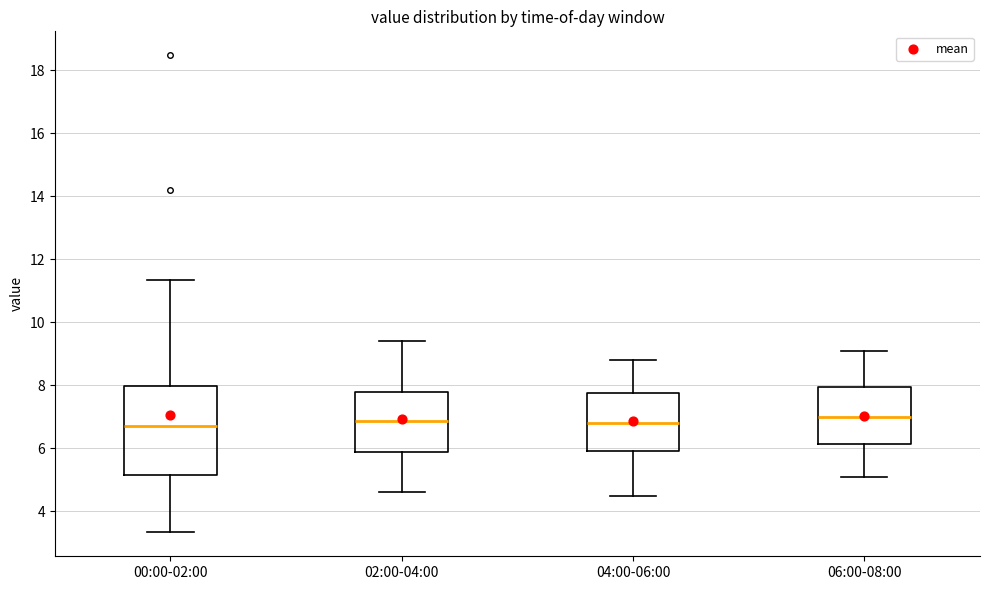

Reading left to right, transcribe this box plot: for each box, give where its median line is, the range the box spans, and where its two whiskers end, as read against the y-axis. The values are not printed on the chart, so give them approximately, as read against the axis.

00:00-02:00: median 6.8, box 5.2 to 8.0, whiskers 3.4 to 11.4
02:00-04:00: median 6.8, box 5.8 to 7.8, whiskers 4.6 to 9.4
04:00-06:00: median 6.8, box 6.0 to 7.8, whiskers 4.6 to 8.8
06:00-08:00: median 7.0, box 6.2 to 8.0, whiskers 5.2 to 9.2